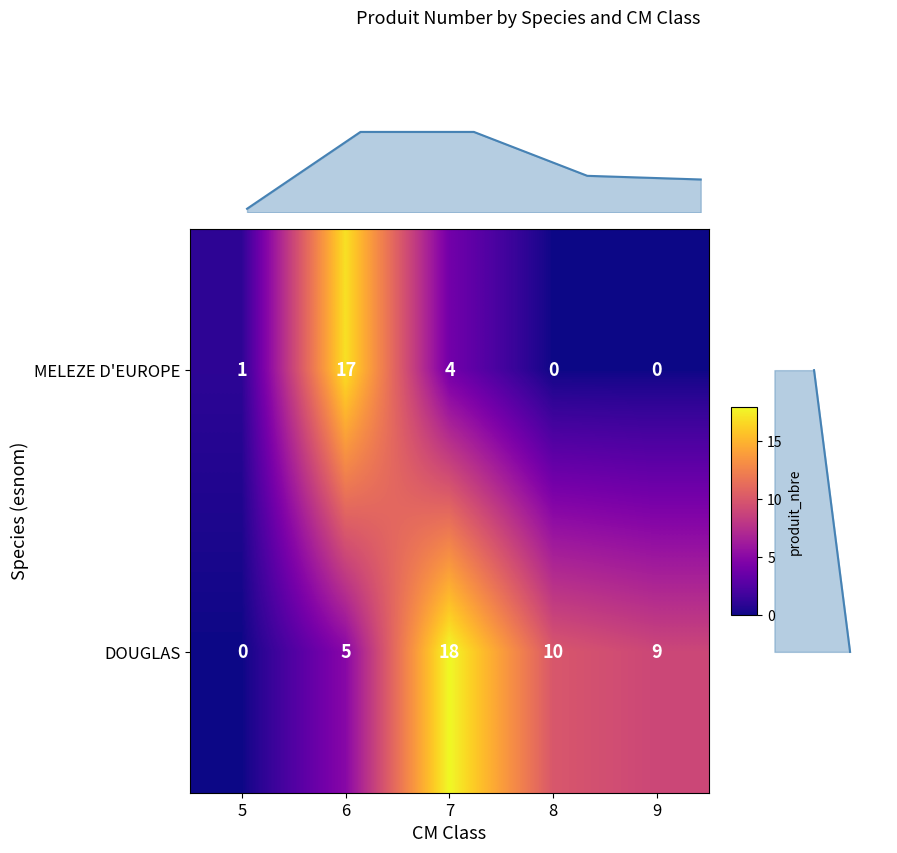

Count the number of data series in this chart.

2